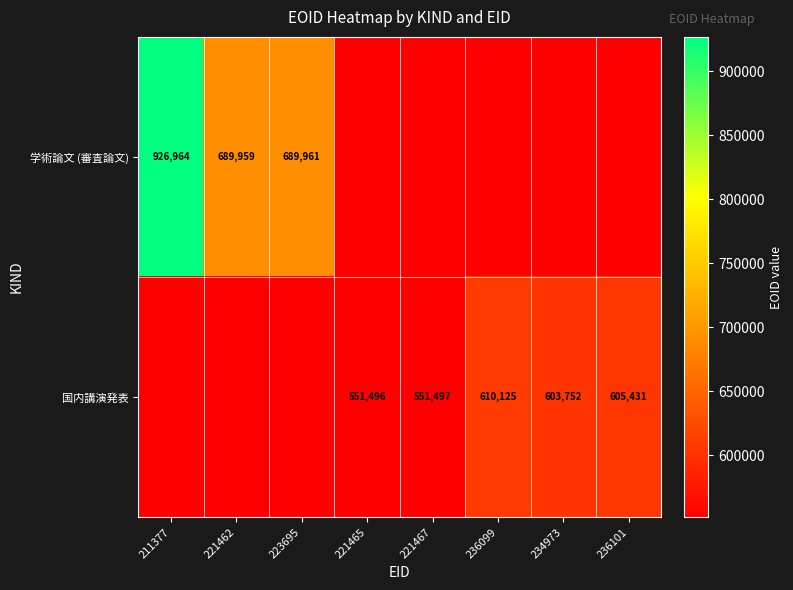

The value of 学術論文 (審査論文) at 211377 is 926964. True or false?

True